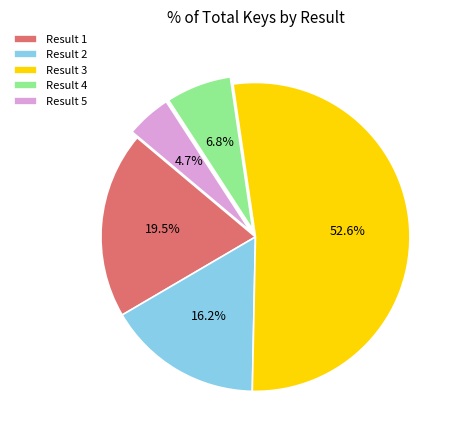

Is there a majority slice in this chart?

Yes